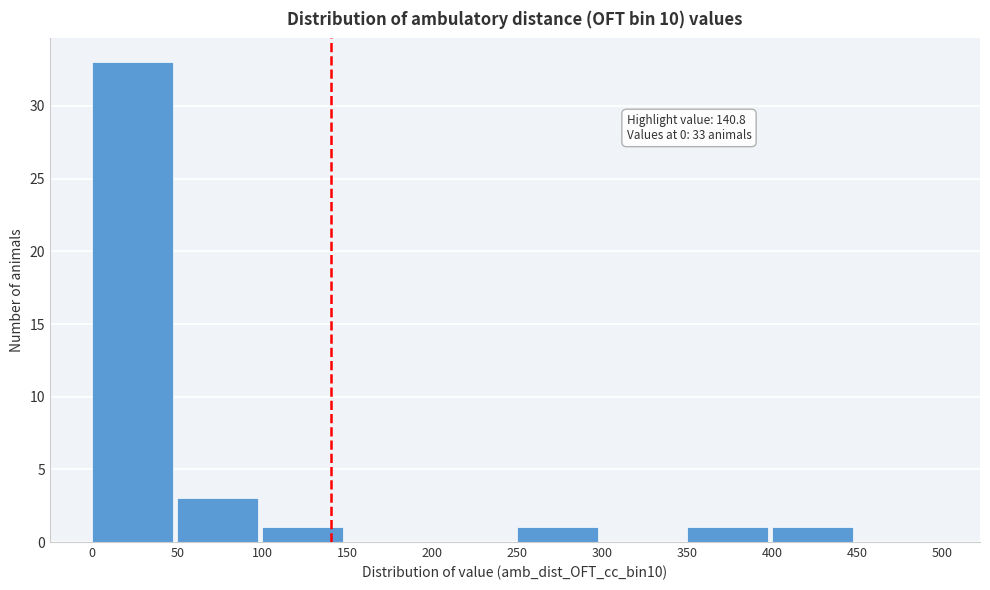

Over which range of the x-axis is the bar tallest?

0 to 50